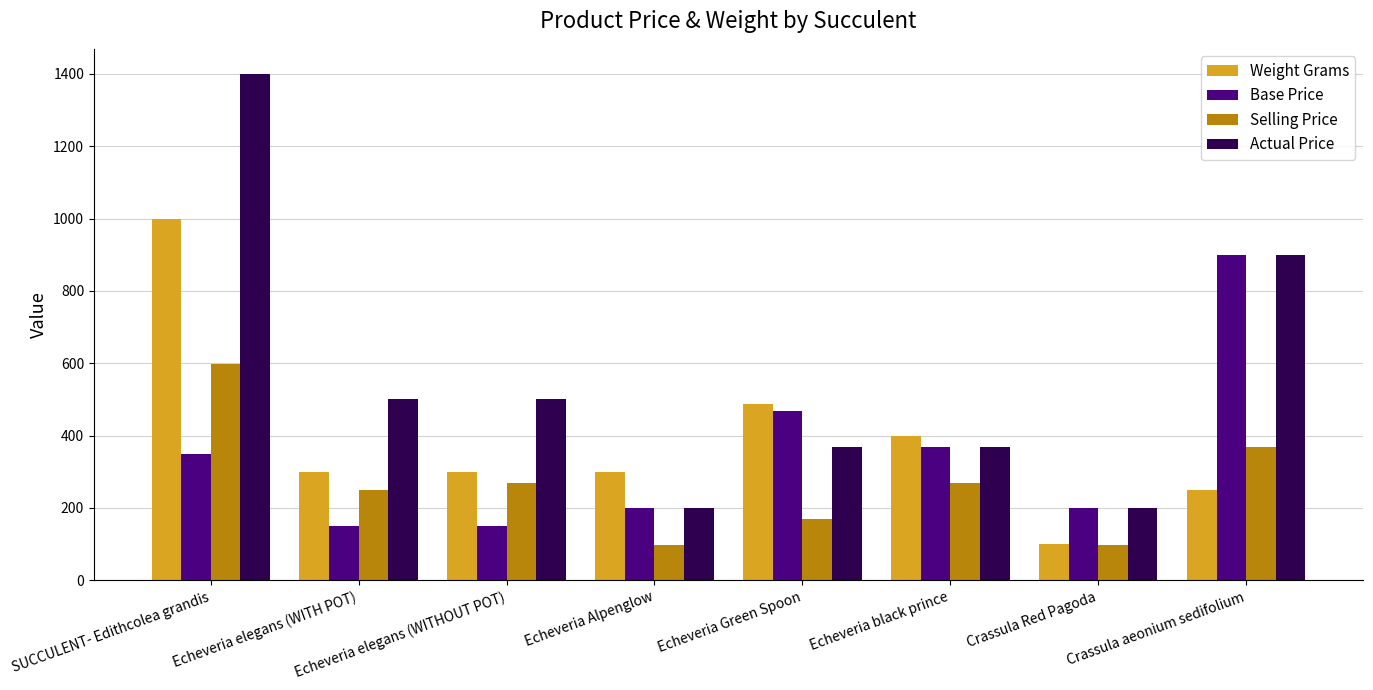

List the series in order of their overall mean, highest first.

Actual Price, Weight Grams, Base Price, Selling Price